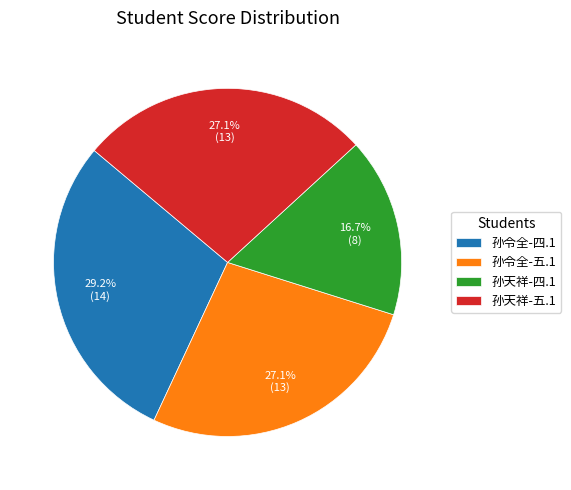

What percentage is the 孙令全-四.1 slice, to the nearest percent?

29%